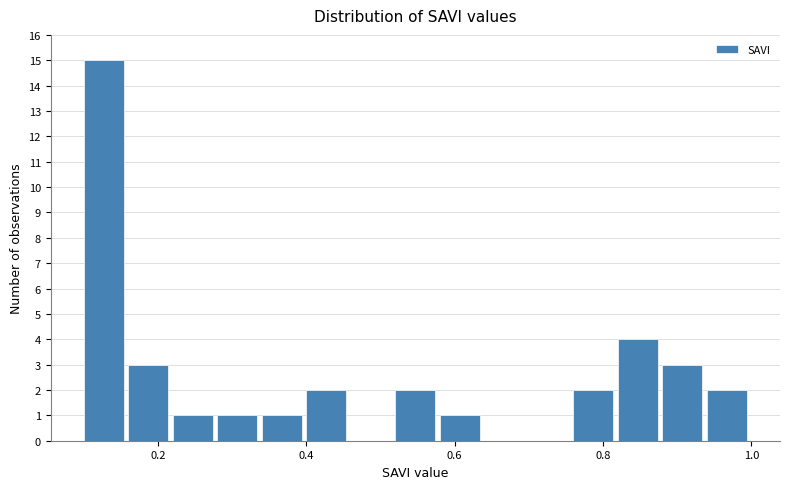

Around what value on the x-axis is the tallest bar? Give the approximate position of its centre, as read against the axis.

0.12